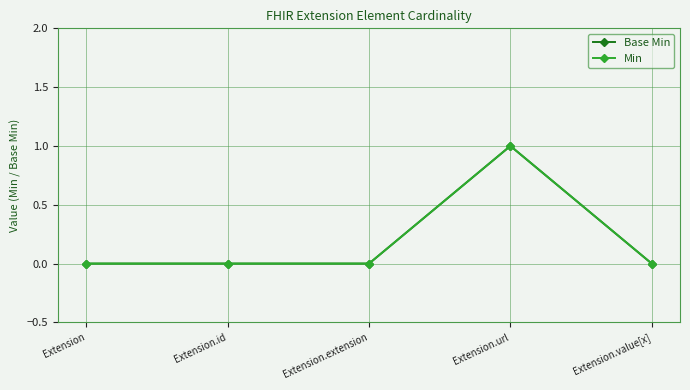

How many values in Base Min are above zero?

1